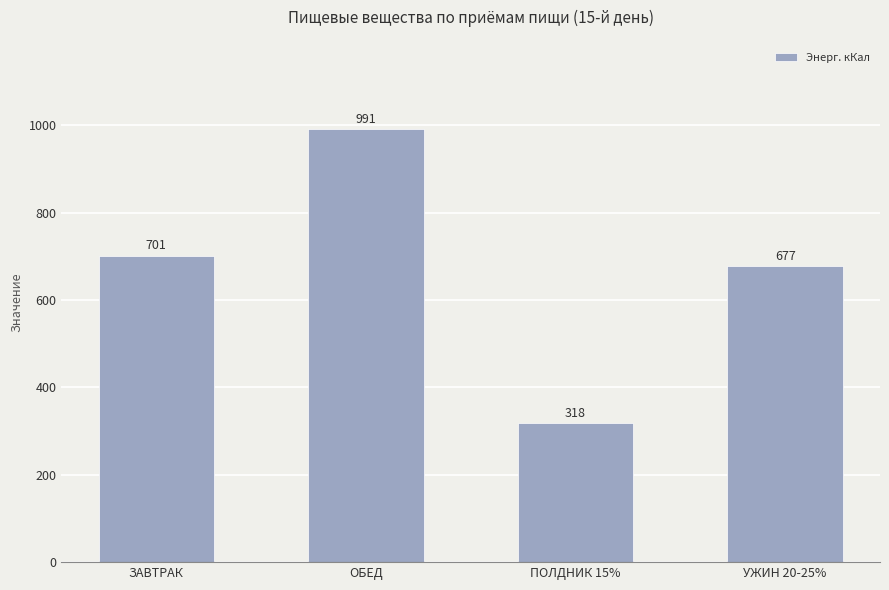

Which label corresponds to the largest value in the chart?

ОБЕД